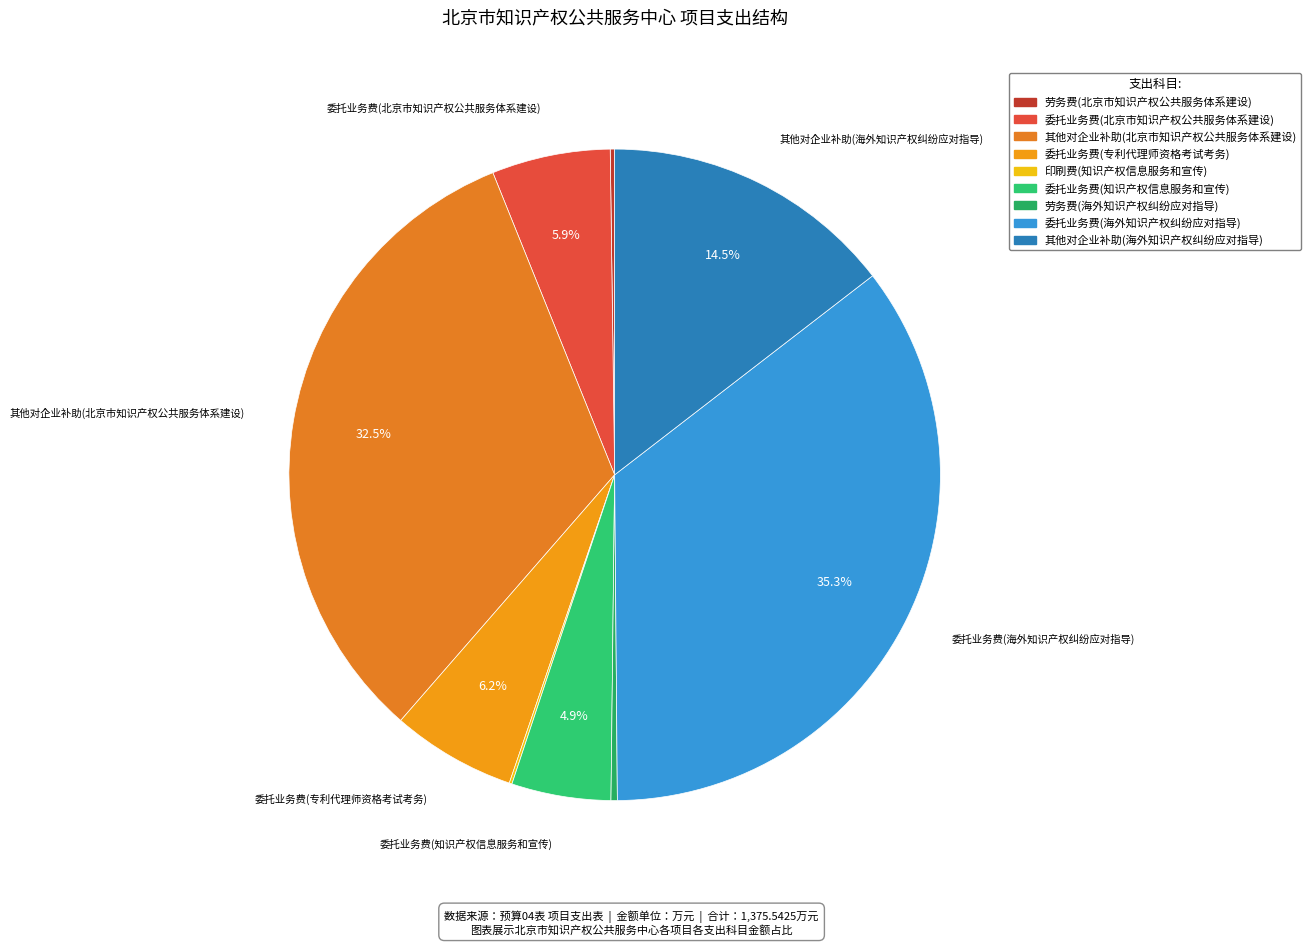

Which has a higher value, 委托业务费(海外知识产权纠纷应对指导) or 委托业务费(知识产权信息服务和宣传)?

委托业务费(海外知识产权纠纷应对指导)